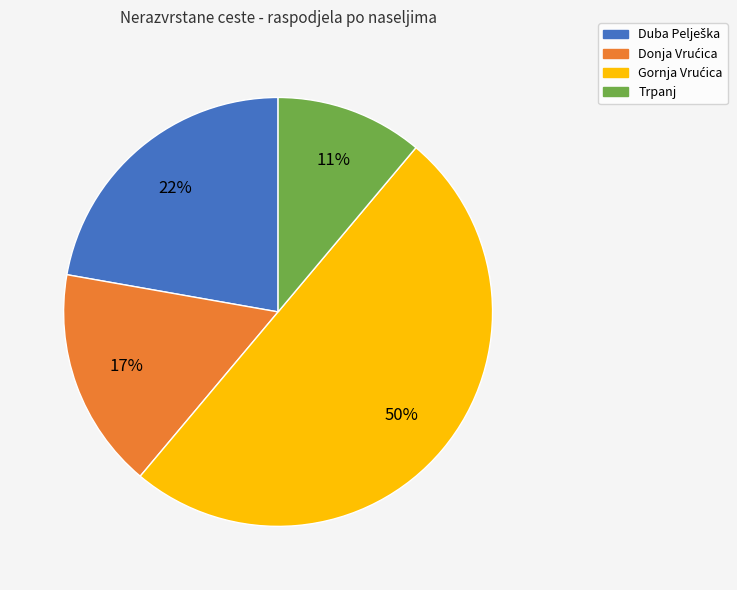

To the nearest percent, what is the average slice percentage?

25%